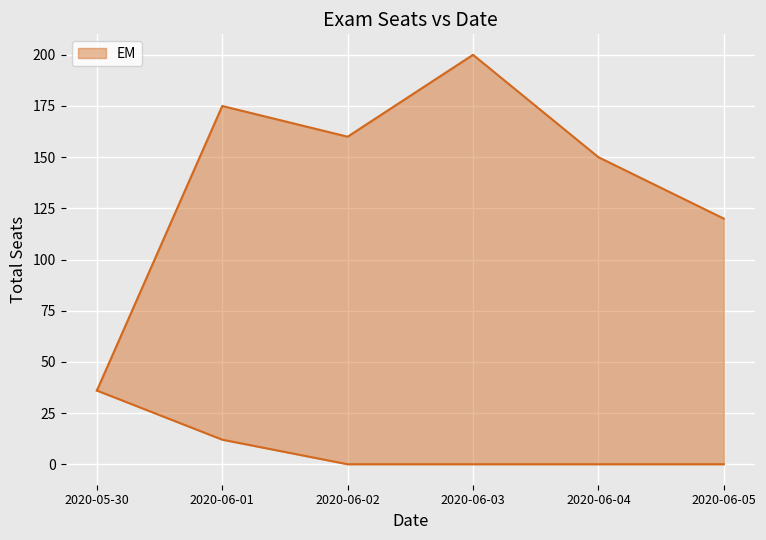

How many lines are shown in the chart?

2